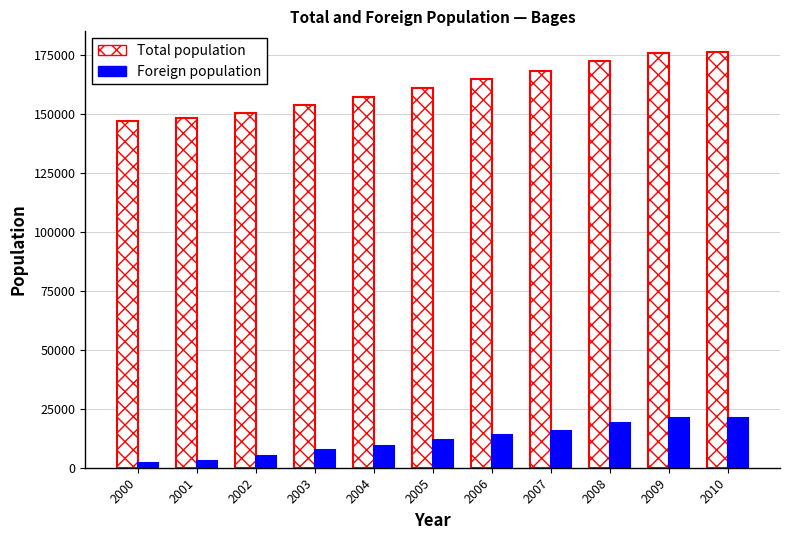

Which series has the widest spread of values?

Total population